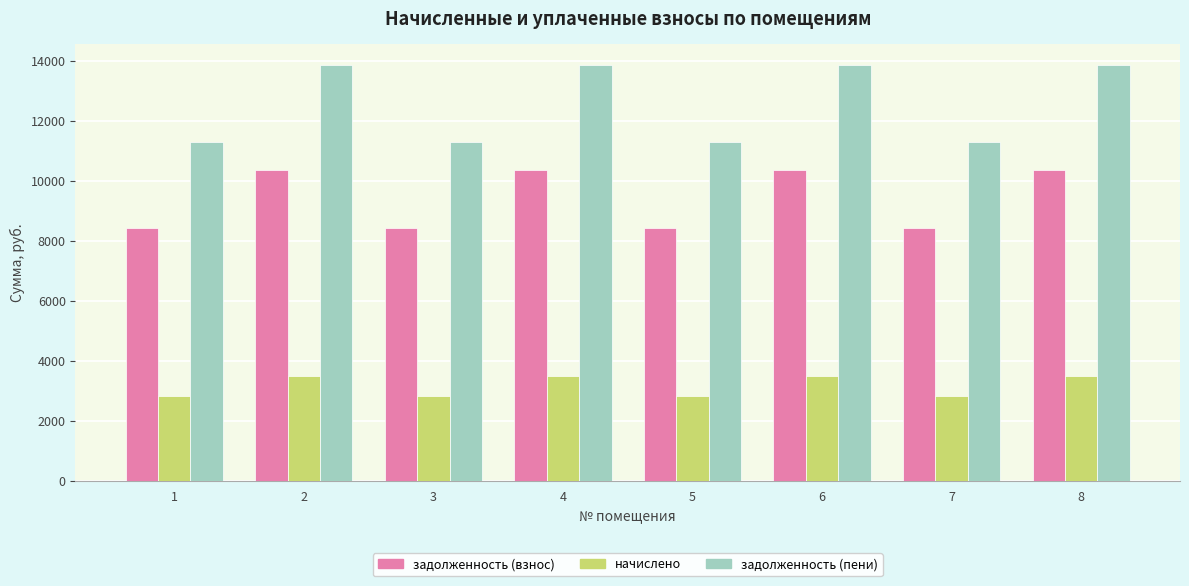

What is the lowest value of the задолженность (пени) series?

11299.2